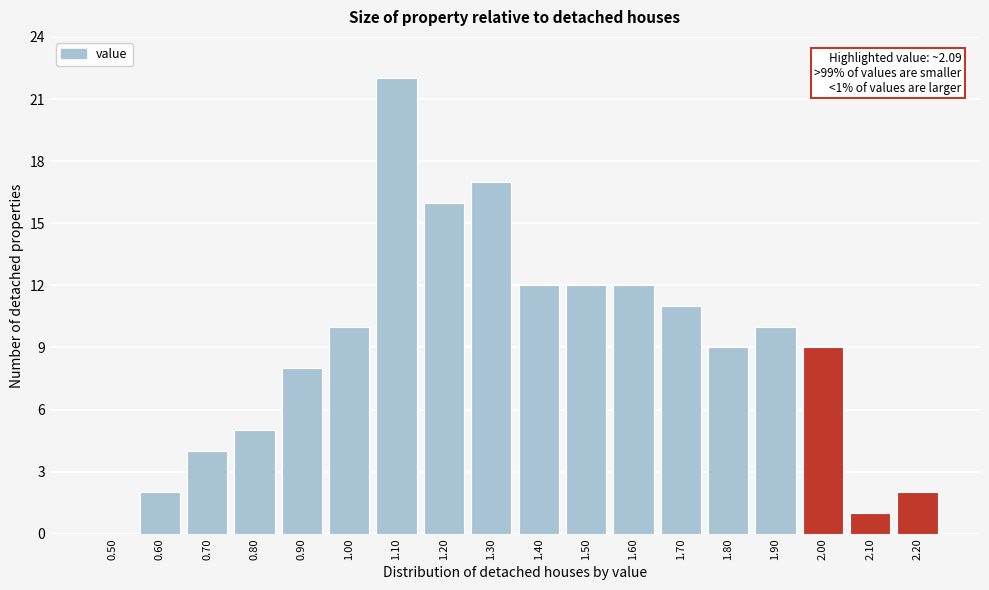

Reading left to right, list all the values displayed in this chart.

0.50=0	0.60=2	0.70=4	0.80=5	0.90=8	1.00=10	1.10=22	1.20=16	1.30=17	1.40=12	1.50=12	1.60=12	1.70=11	1.80=9	1.90=10	2.00=9	2.10=1	2.20=2